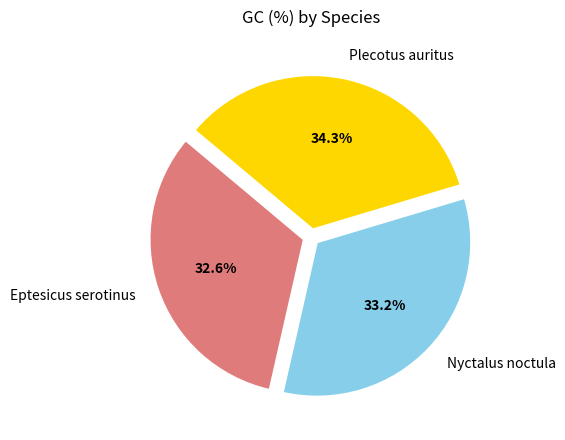

True or false: Plecotus auritus accounts for 34% of the total.

True